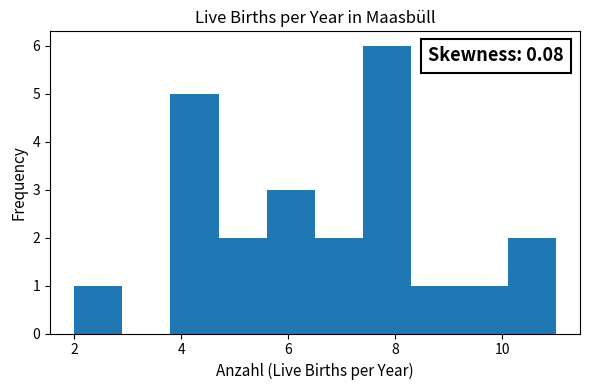

Over which range of the x-axis is the bar tallest?

7.4 to 8.3